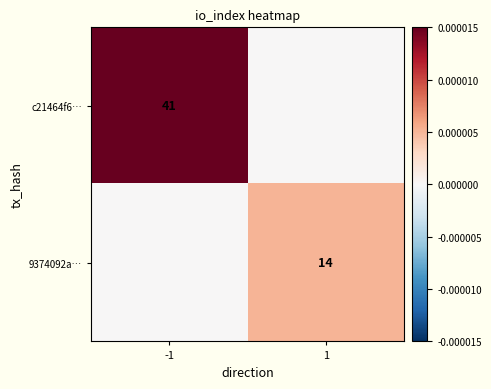

The value of c21464f6… at -1 is 41. True or false?

True